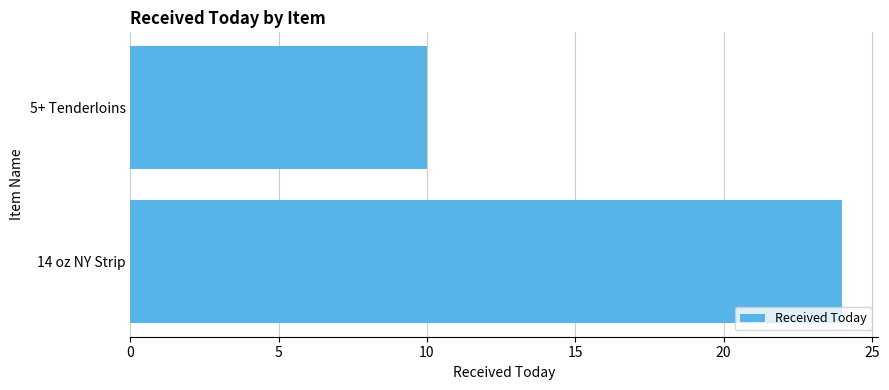

What is the maximum value shown in the chart?

24